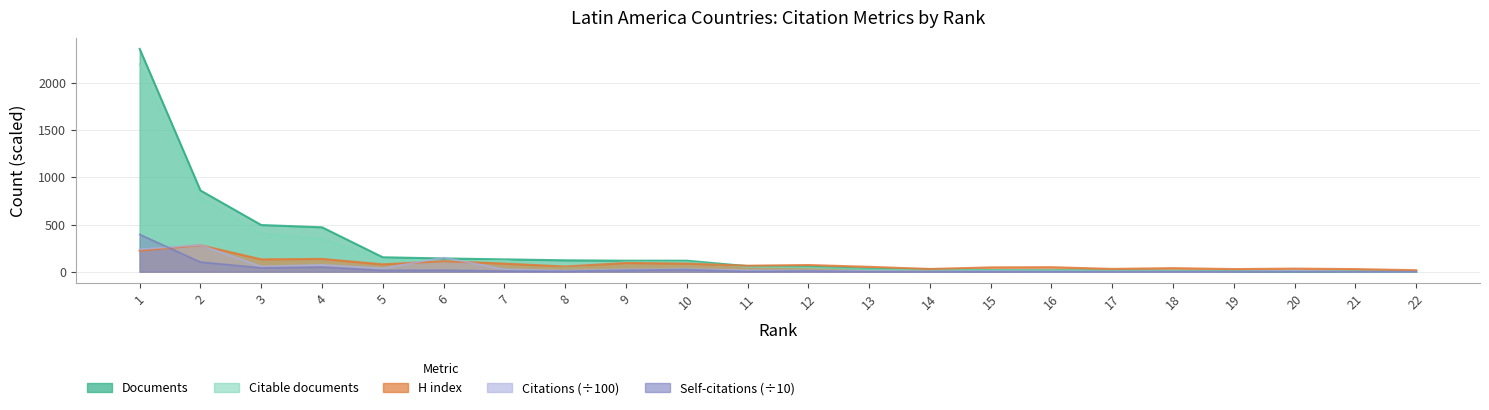

The Documents series shows 42.6 at 14. True or false?

False